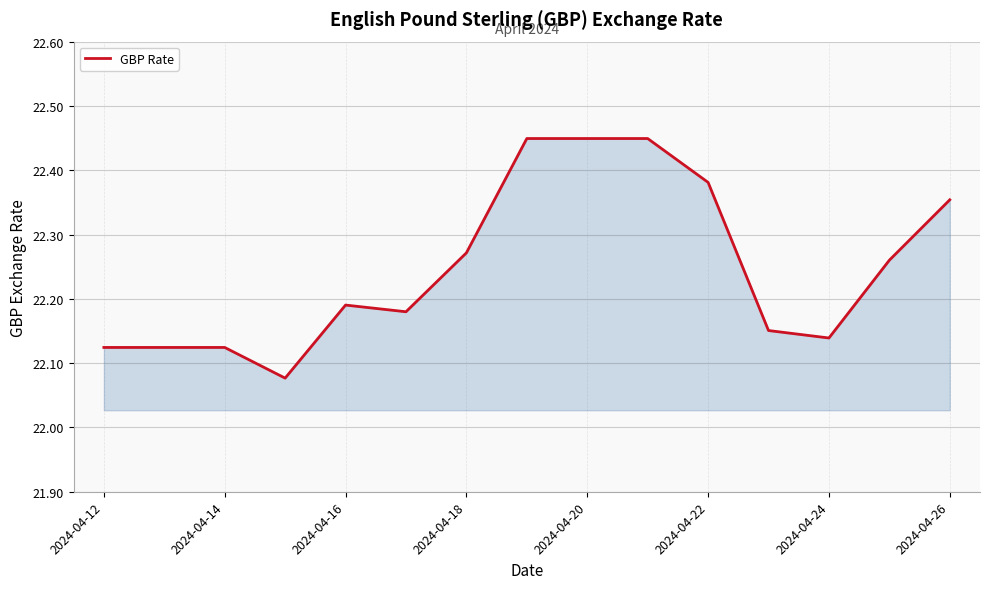

What is the difference between the maximum and minimum values?

0.4